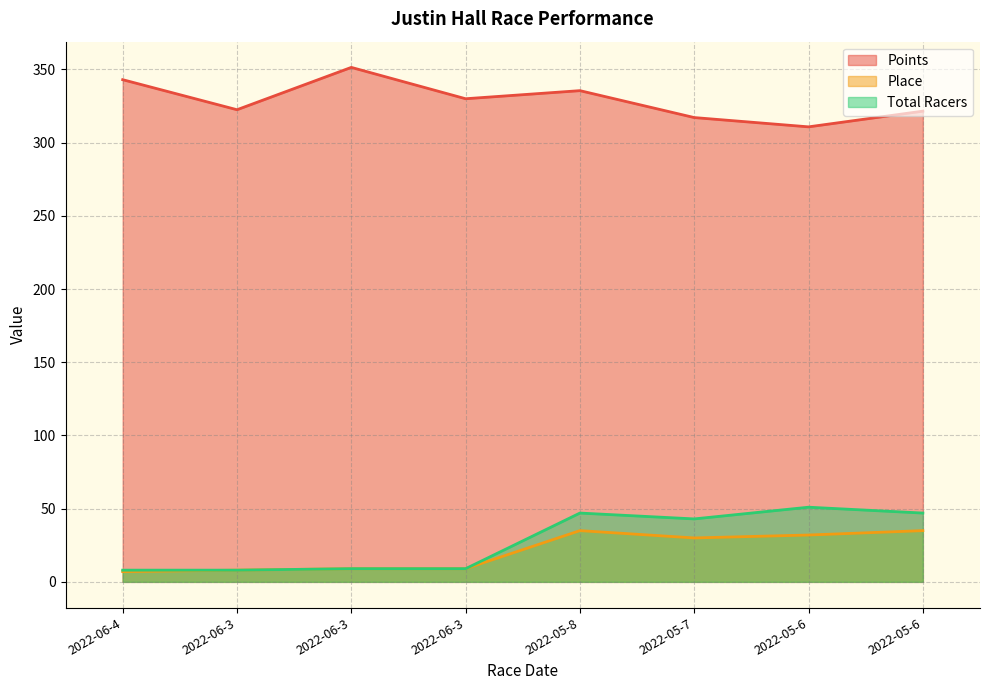

True or false: Points and Total Racers cross at least once.

False